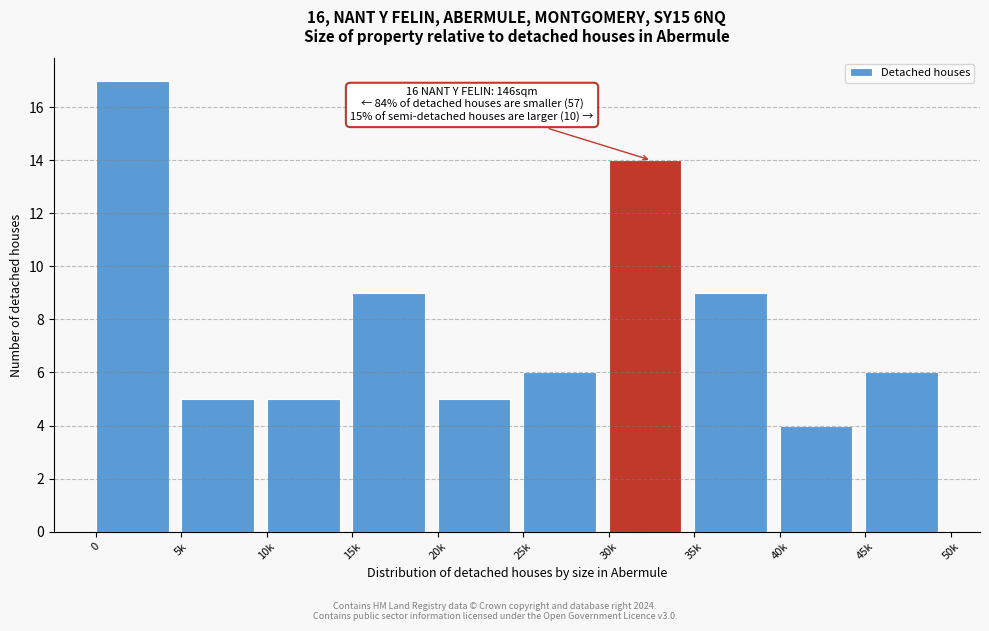

Reading left to right, transcribe all the data shown in this chart.

0=17	5k=5	10k=5	15k=9	20k=5	25k=6	30k=14	35k=9	40k=4	45k=6